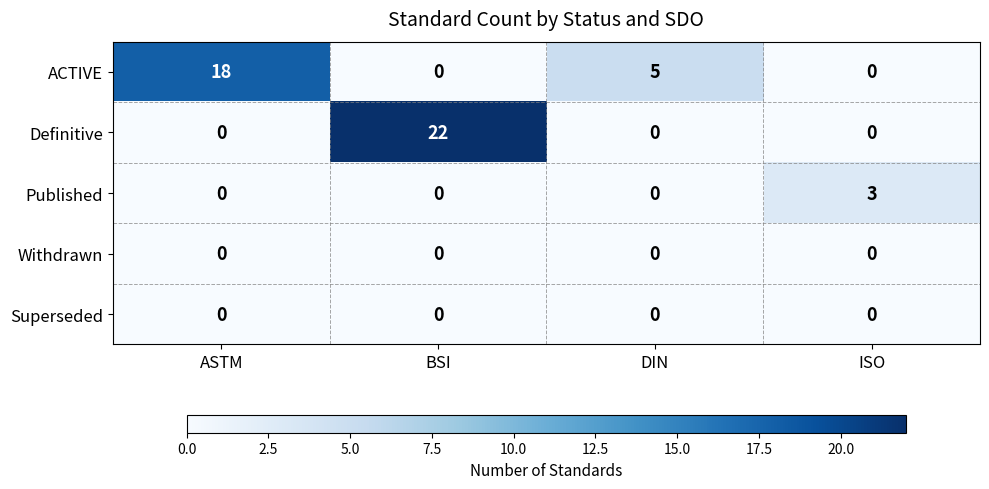

Which series has the largest total across all categories?

ACTIVE